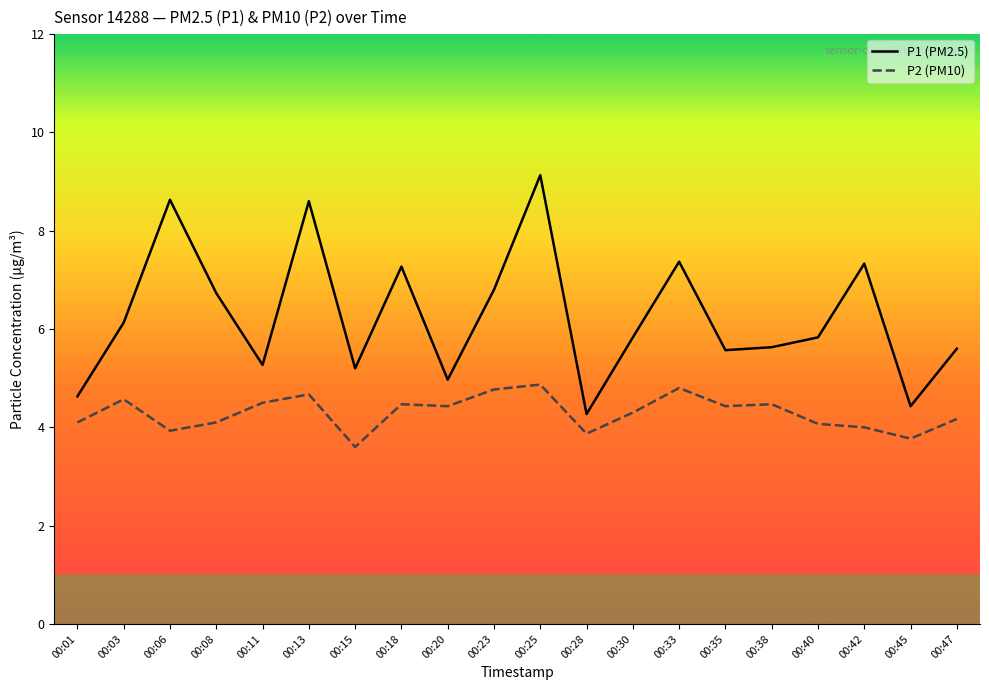

What is the spread (max minus min) of values at 00:35?

1.1